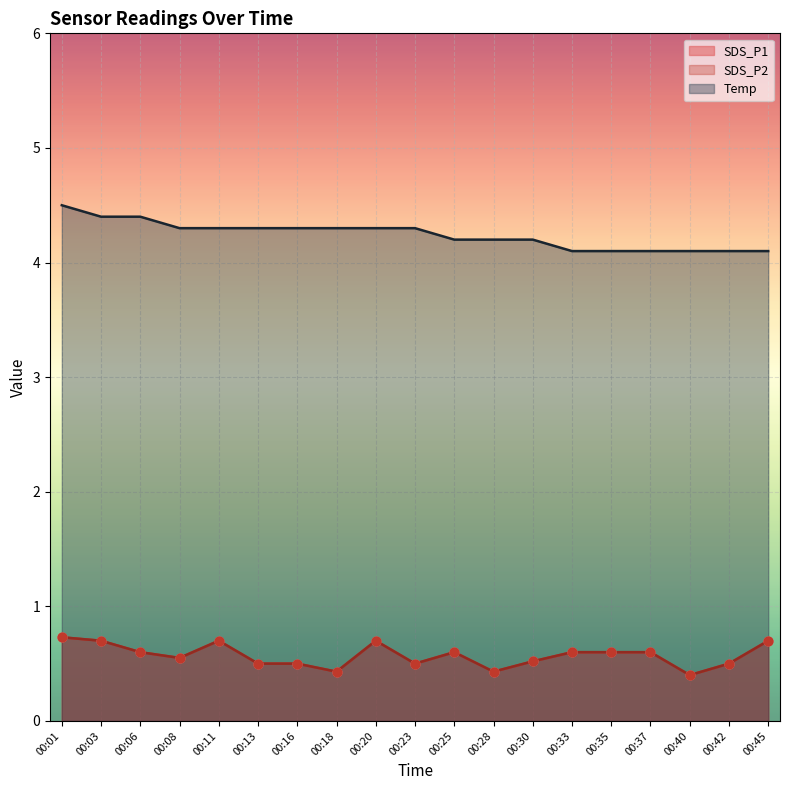

At how many categories does at least one series exceed 4?

19